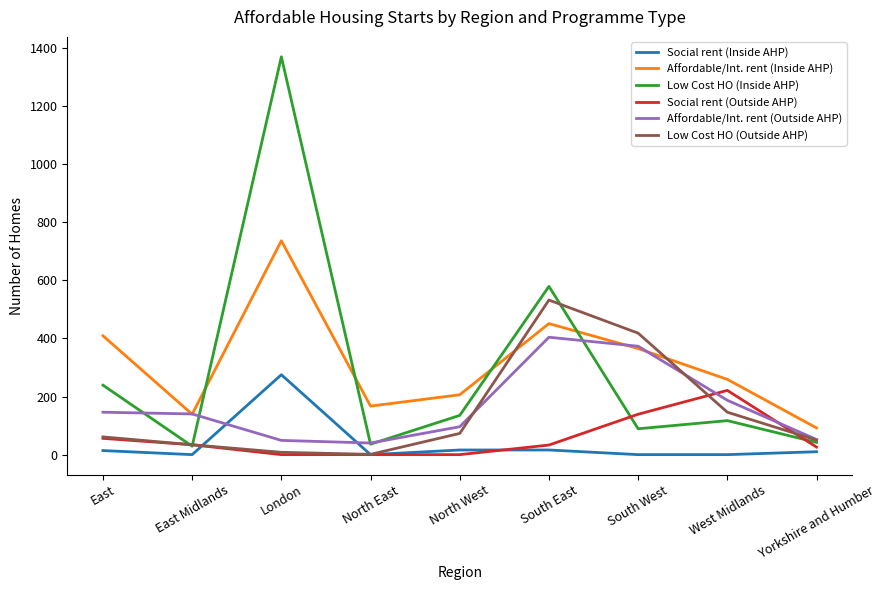

Is it true that Social rent (Outside AHP) equals 143 at North West?

False